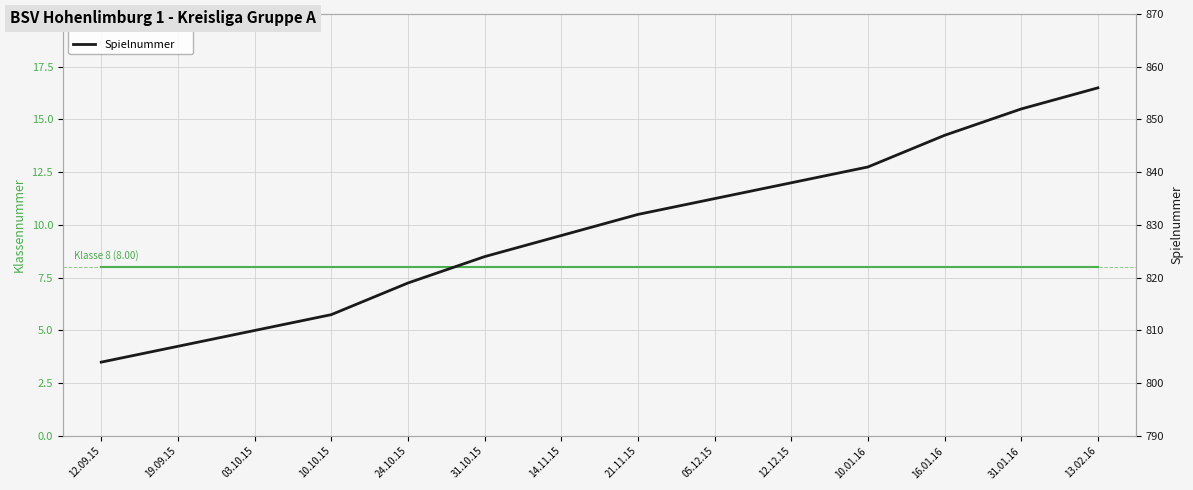

Reading left to right, what are all the values shown in this chart?

Klassennummer: 12.09.15=8	19.09.15=8	03.10.15=8	10.10.15=8	24.10.15=8	31.10.15=8	14.11.15=8	21.11.15=8	05.12.15=8	12.12.15=8	10.01.16=8	16.01.16=8	31.01.16=8	13.02.16=8
Spielnummer: 12.09.15=804	19.09.15=807	03.10.15=810	10.10.15=813	24.10.15=819	31.10.15=824	14.11.15=828	21.11.15=832	05.12.15=835	12.12.15=838	10.01.16=841	16.01.16=847	31.01.16=852	13.02.16=856